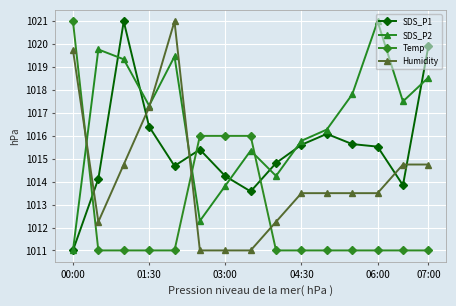

In SDS_P2, how many points are lower than both neighbors (excluding endpoints)?

4